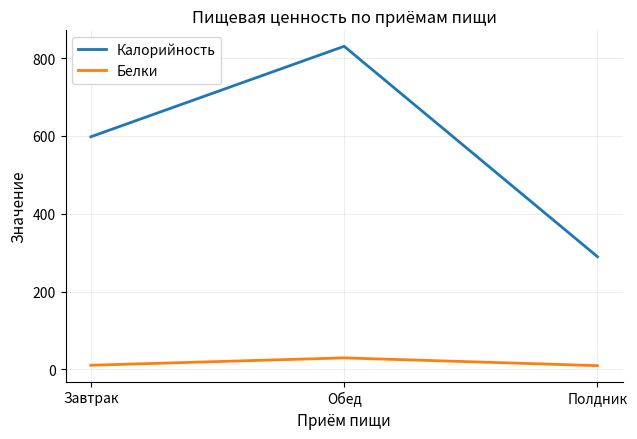

Between Завтрак and Обед, which series saw the biggest shift?

Калорийность